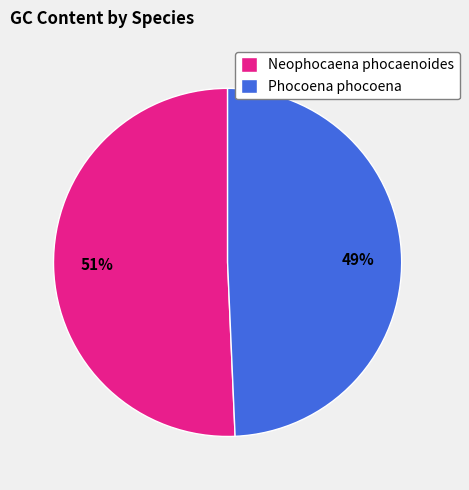

Which has a higher value, Phocoena phocoena or Neophocaena phocaenoides?

Neophocaena phocaenoides